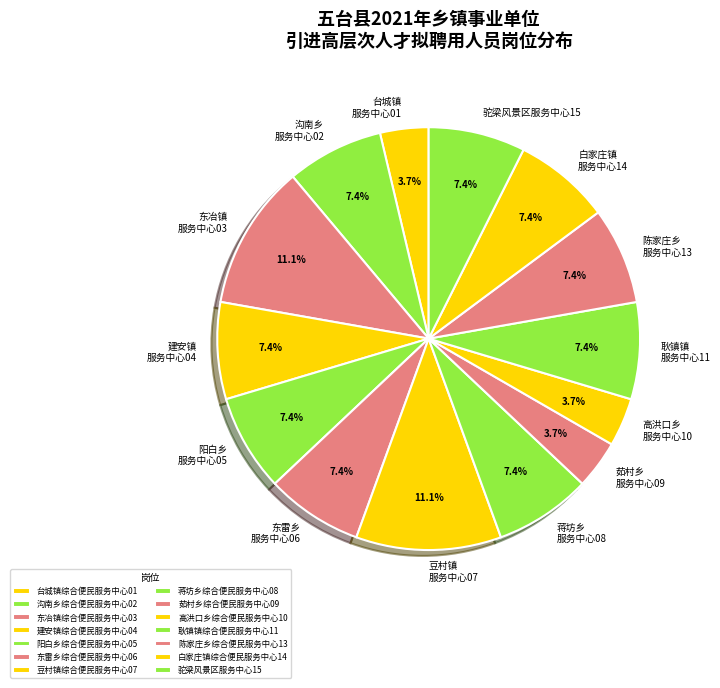

What is the ratio of the value at 蒋坊乡 服务中心08 to the value at 台城镇 服务中心01?

2.0